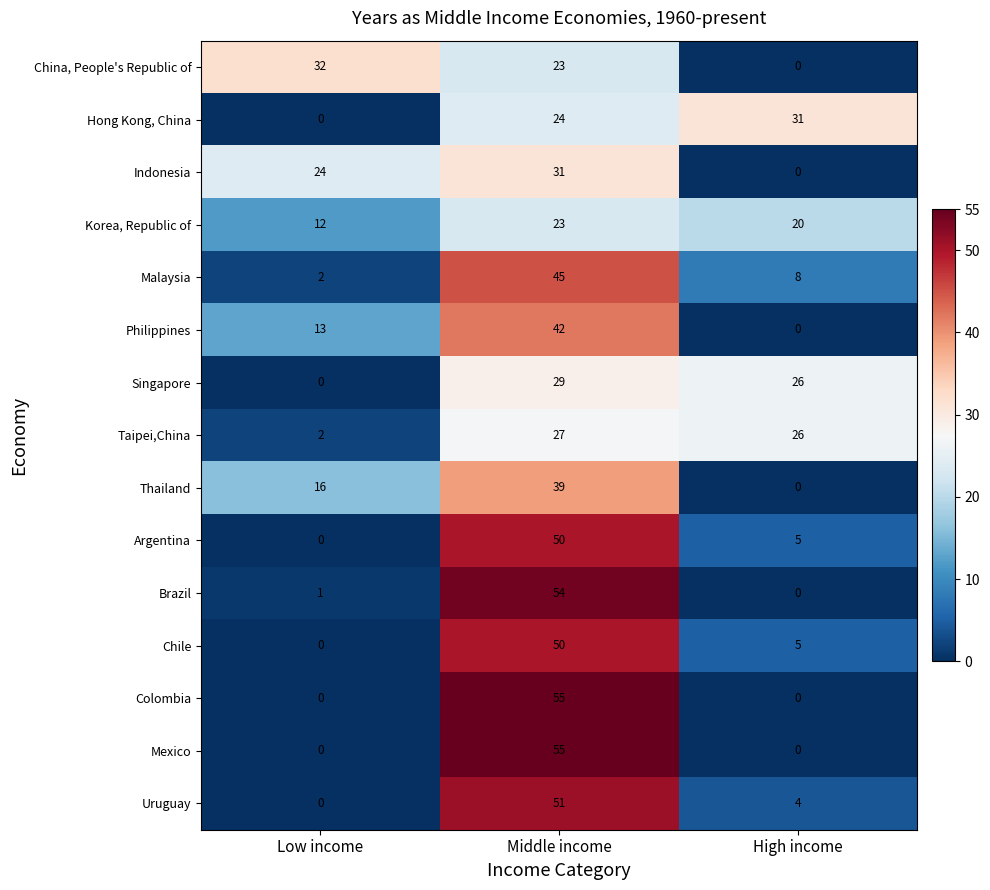

What is the difference between the highest and lowest values at High income?

31